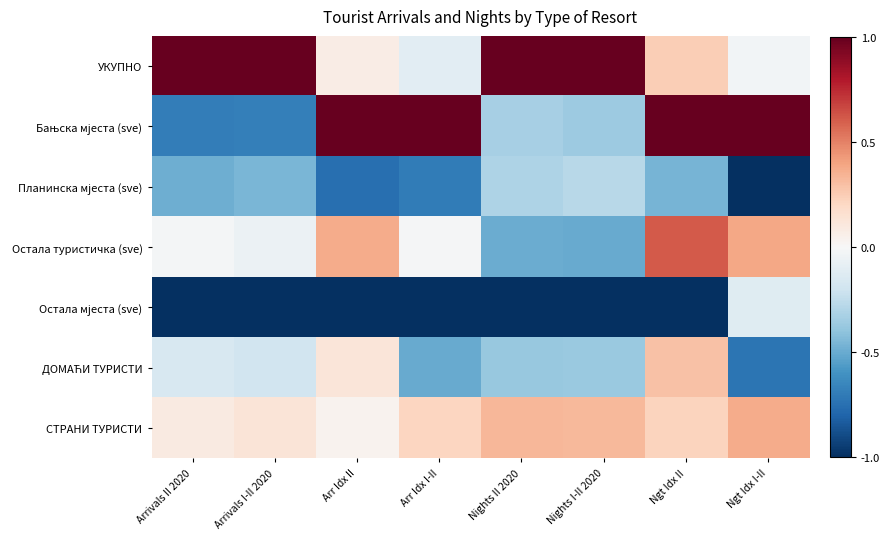

Which series has the largest total across all categories?

УКУПНО